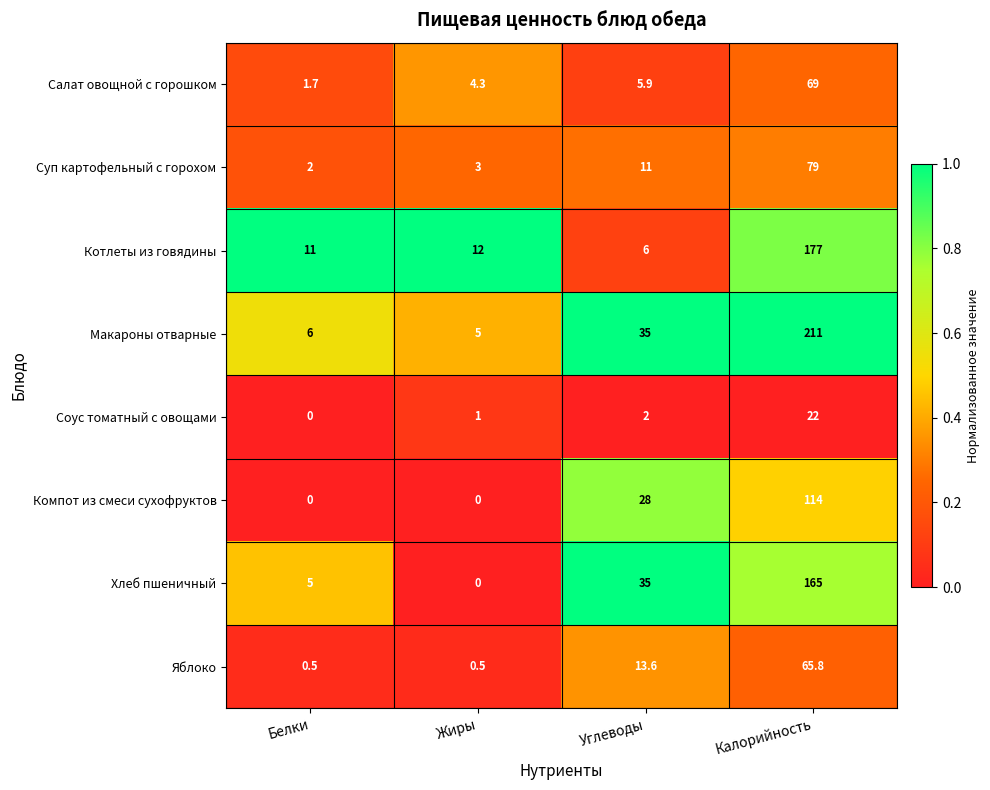

Which label corresponds to the largest value in the chart?

Калорийность